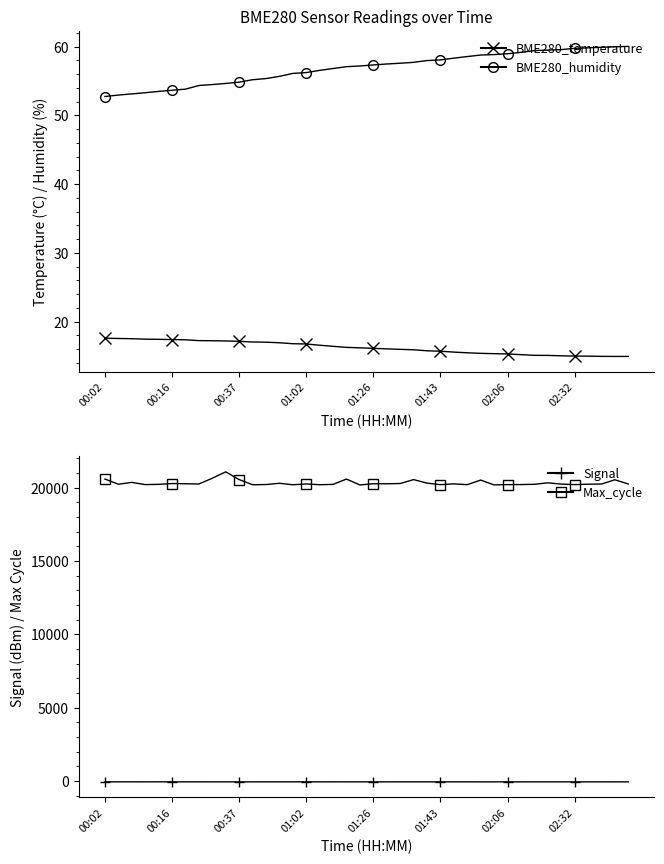

True or false: BME280_temperature and Signal cross at least once.

False